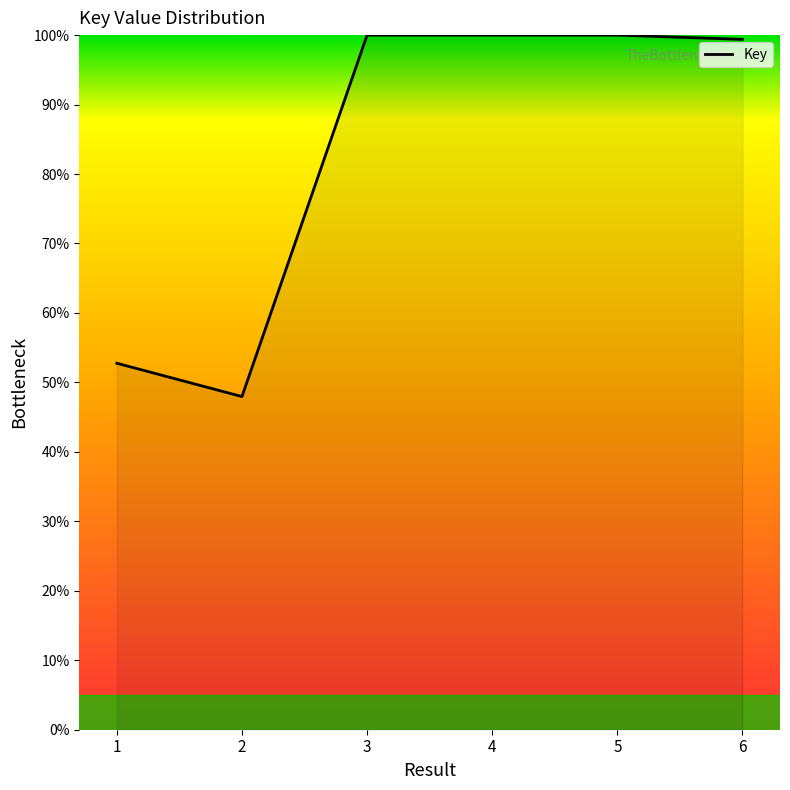

Between 6 and 2, which is larger?

6